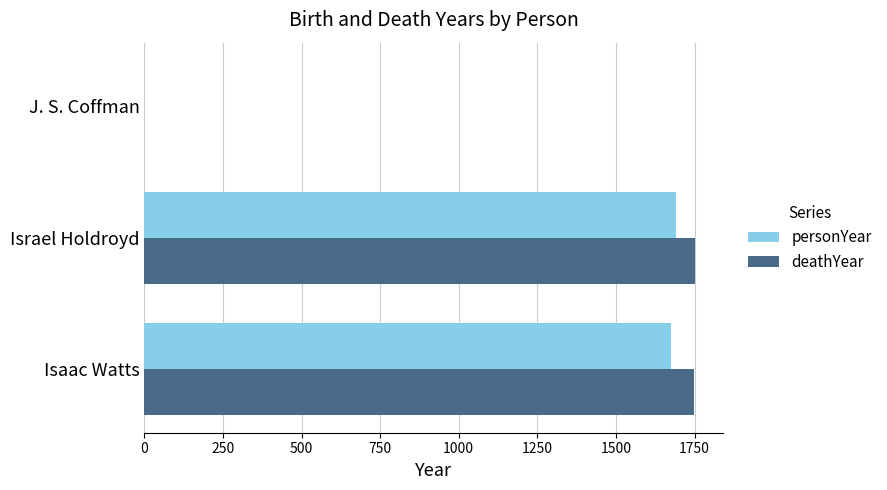

What is the sum of all deathYear values?

3501